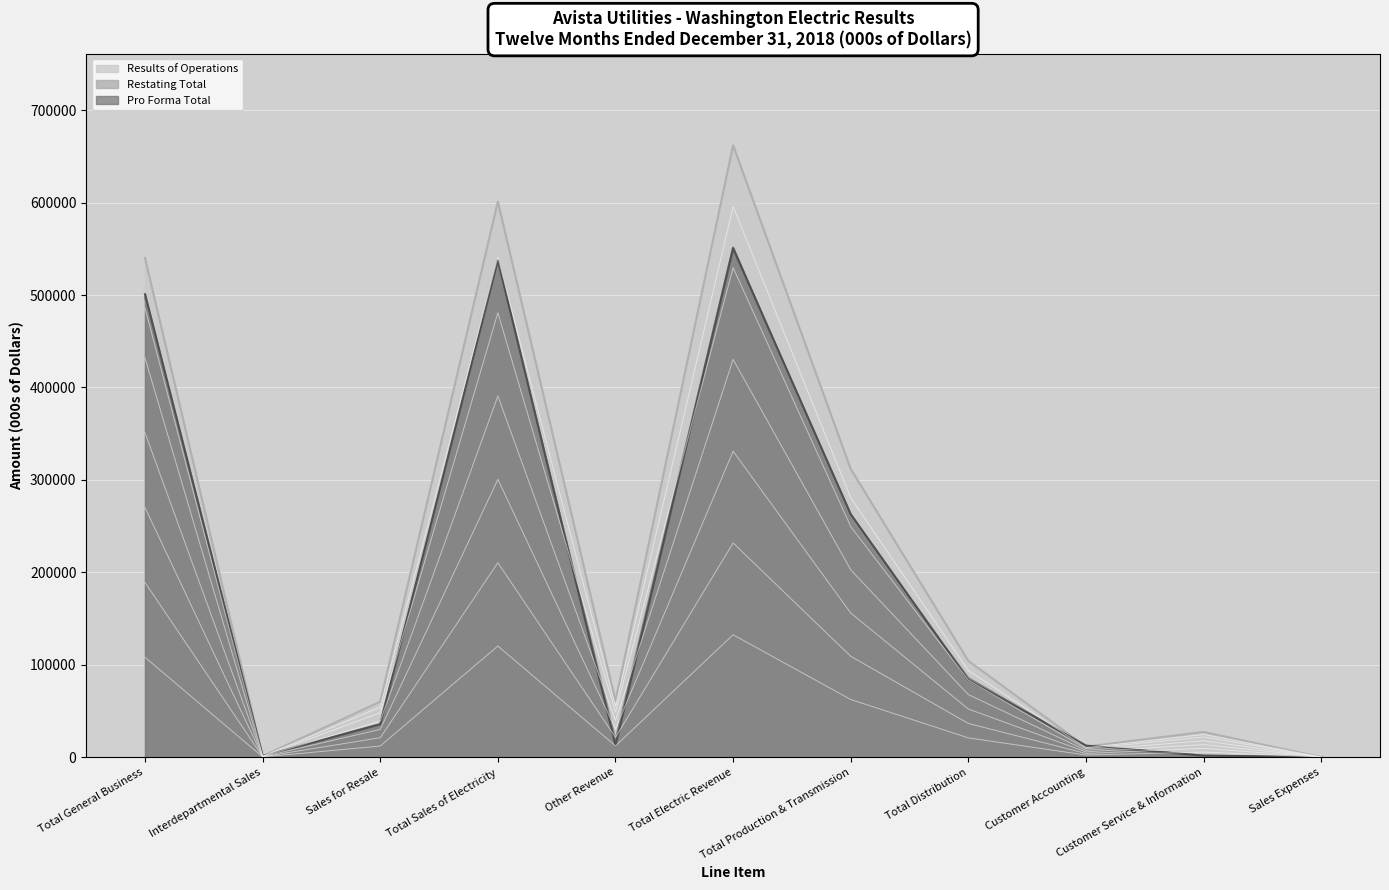

What is the difference between the Pro Forma Total values at Sales for Resale and Total Sales of Electricity?

502019